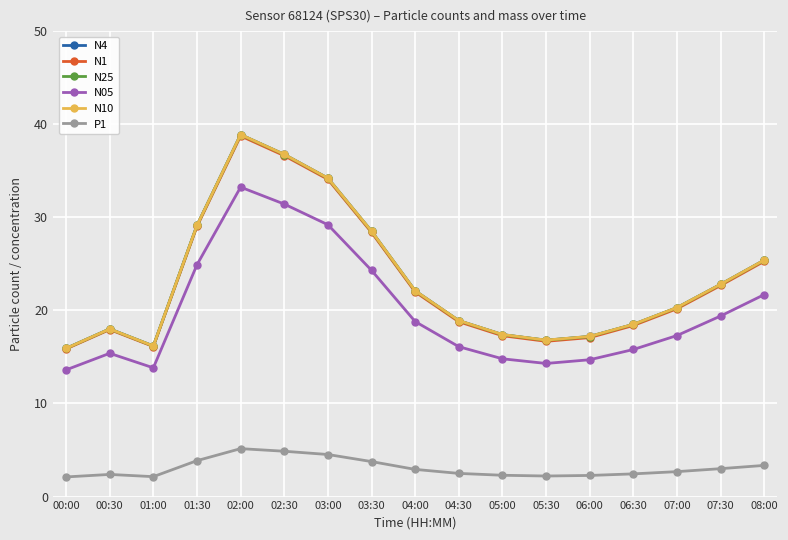

What is the difference between the N25 values at 00:30 and 07:00?

2.3